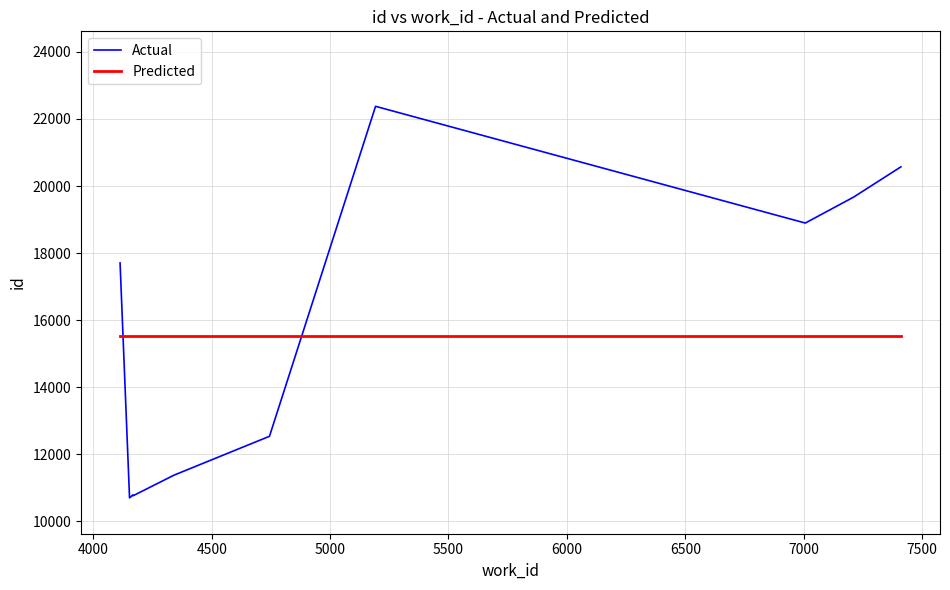

How many times do Predicted and Actual cross each other?

2